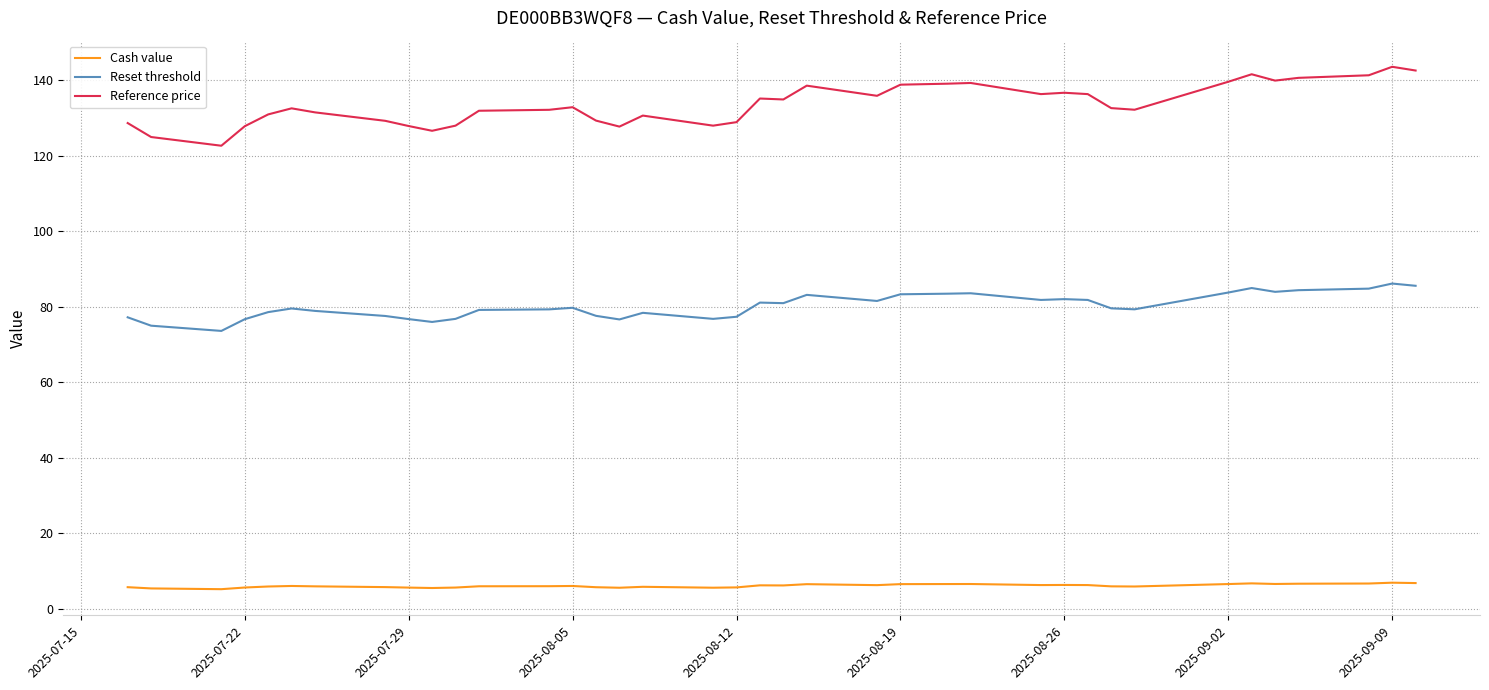

How many lines are shown in the chart?

3